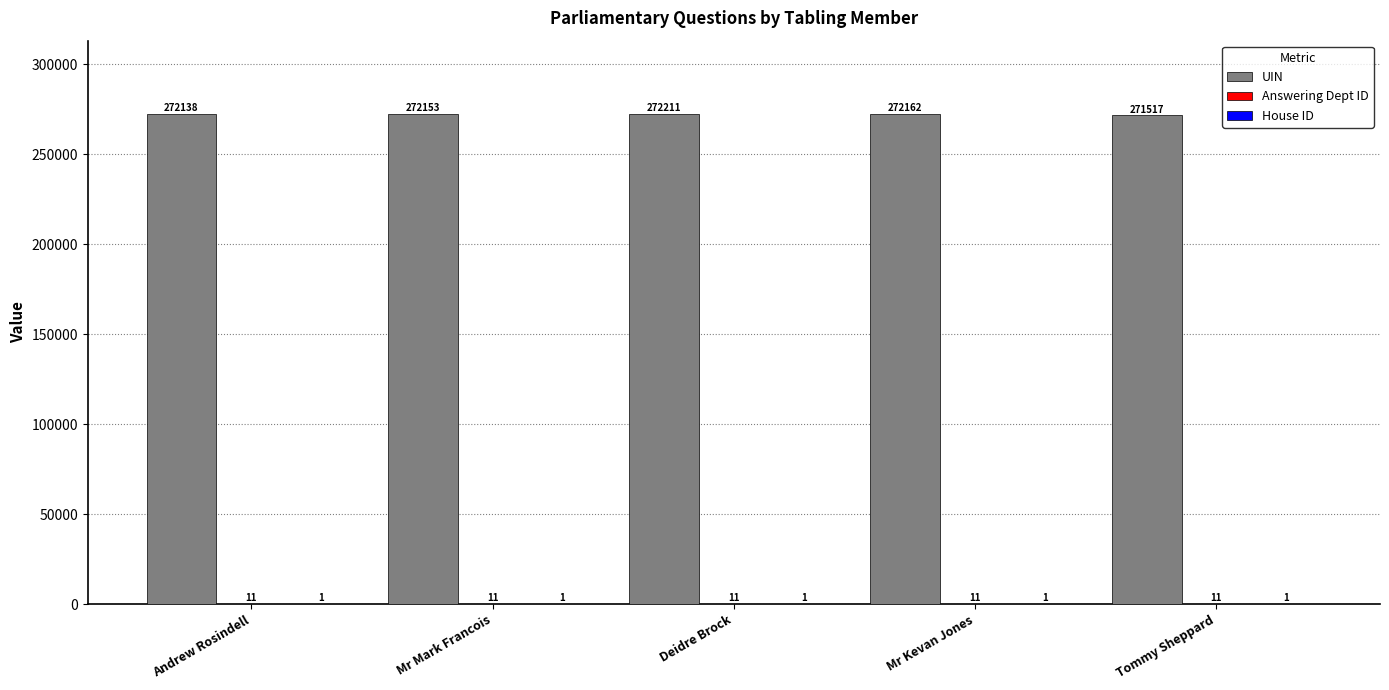

What is the sum of all UIN values?

1360181